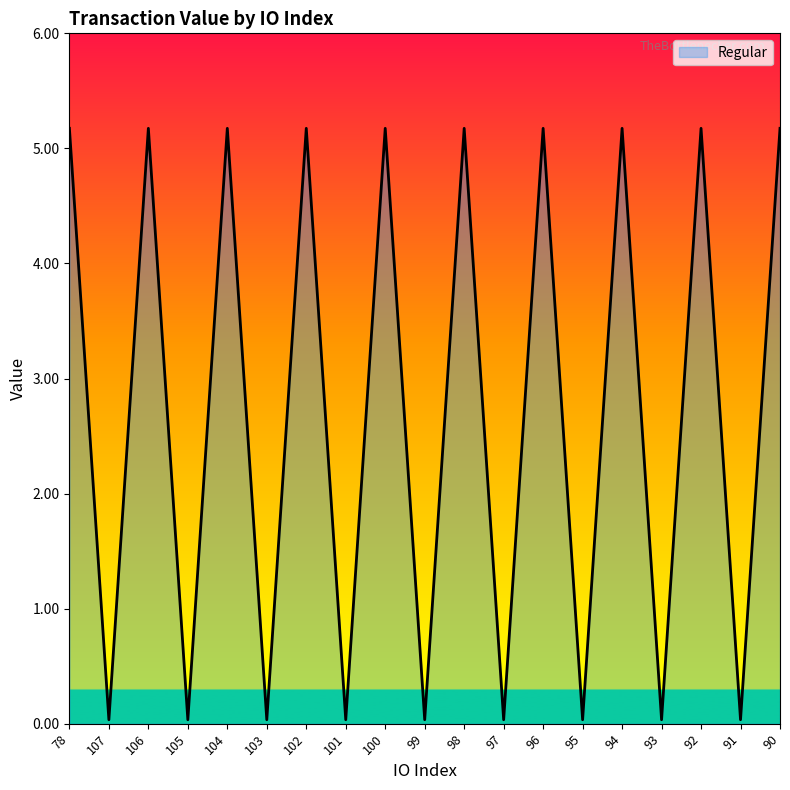

True or false: the data has more than 0 interior local peaks.

True